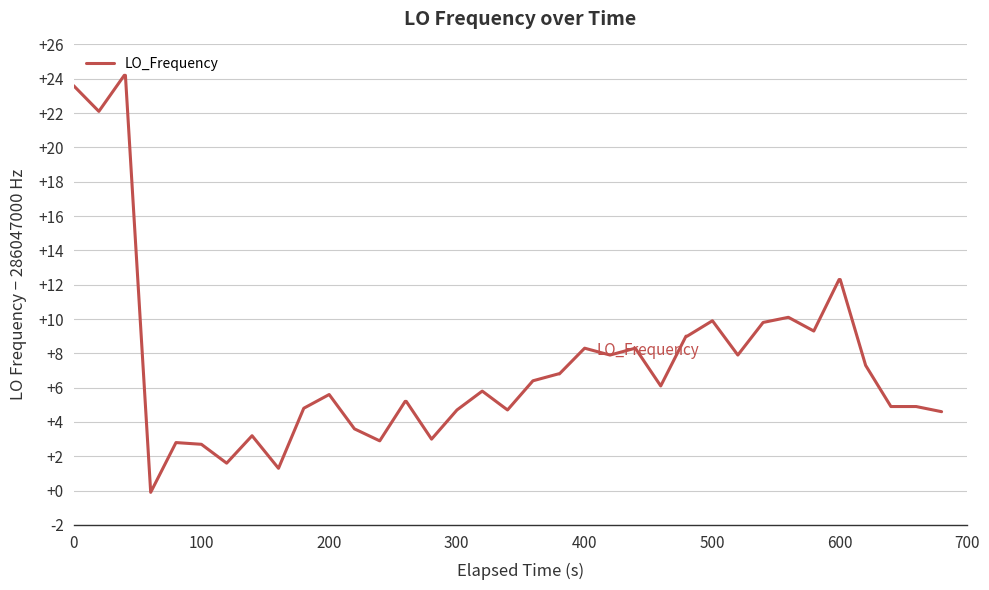

What is the difference between the maximum and minimum values?

24.3